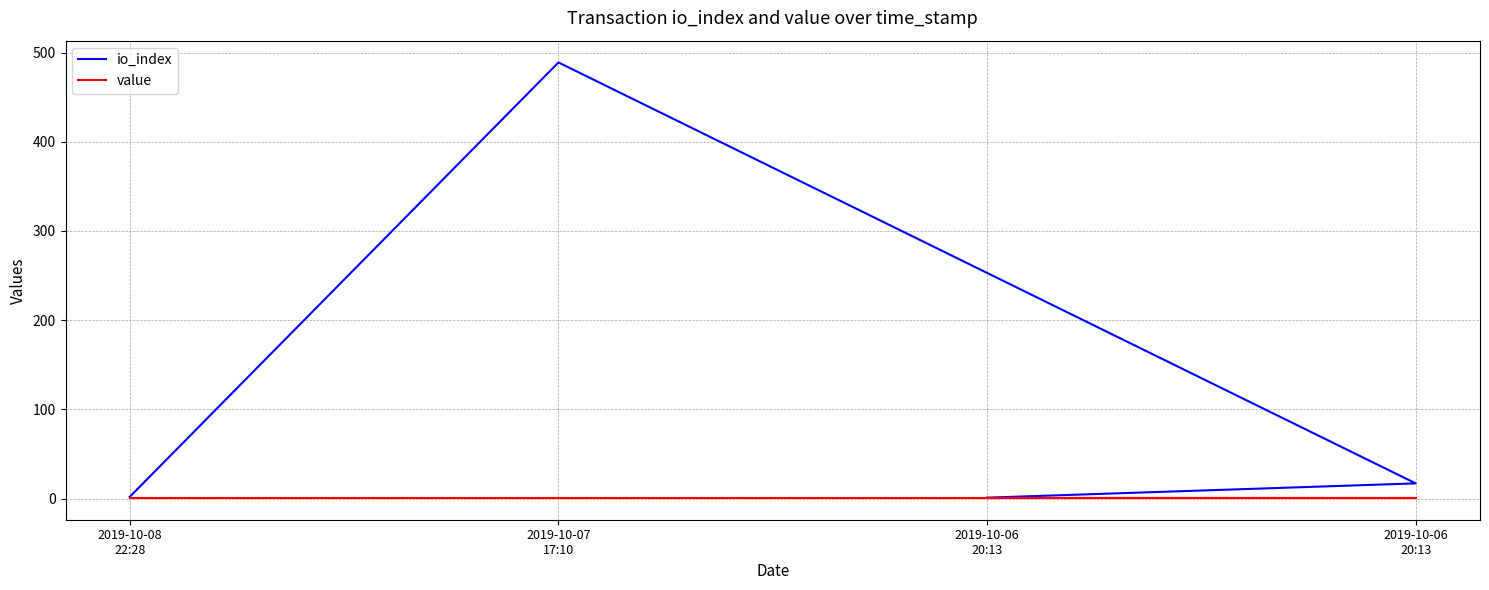

True or false: value and io_index intersect in this chart.

False